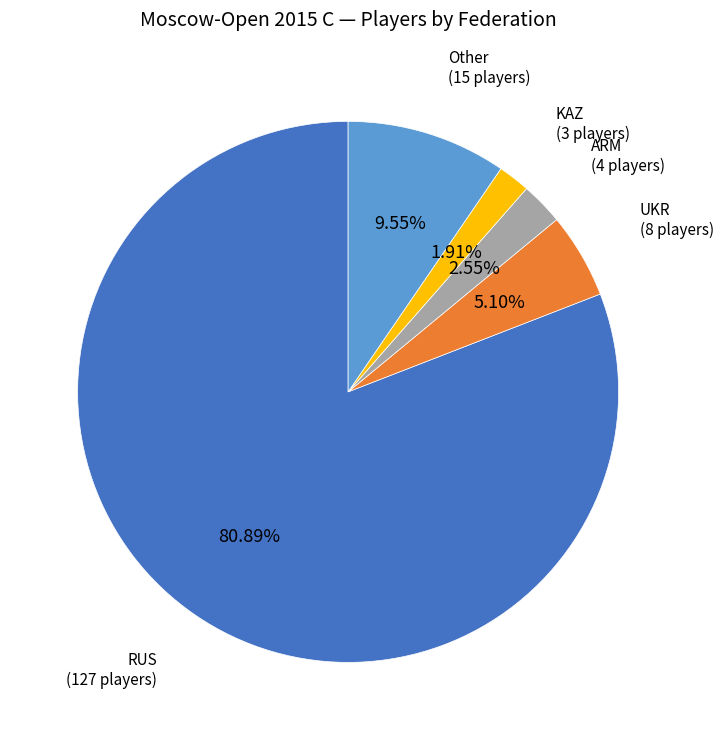

Is there a majority slice in this chart?

Yes